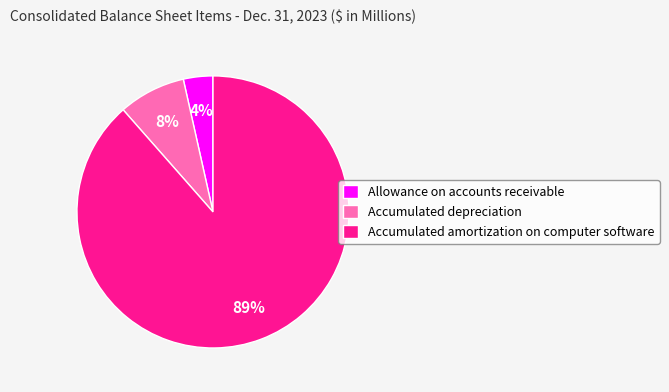

To the nearest percent, what is the combined percentage of Accumulated depreciation and Accumulated amortization on computer software?

96%